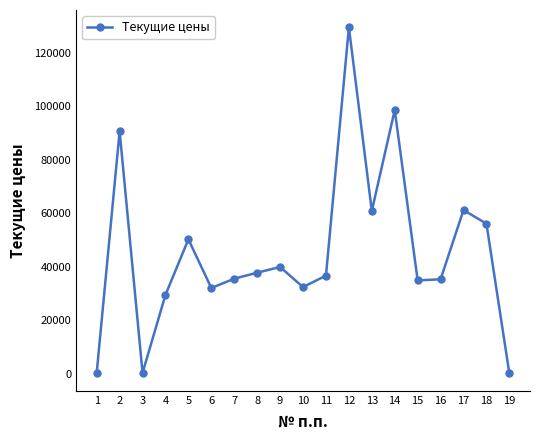

What is the value of the 3rd point from the left?

323.1